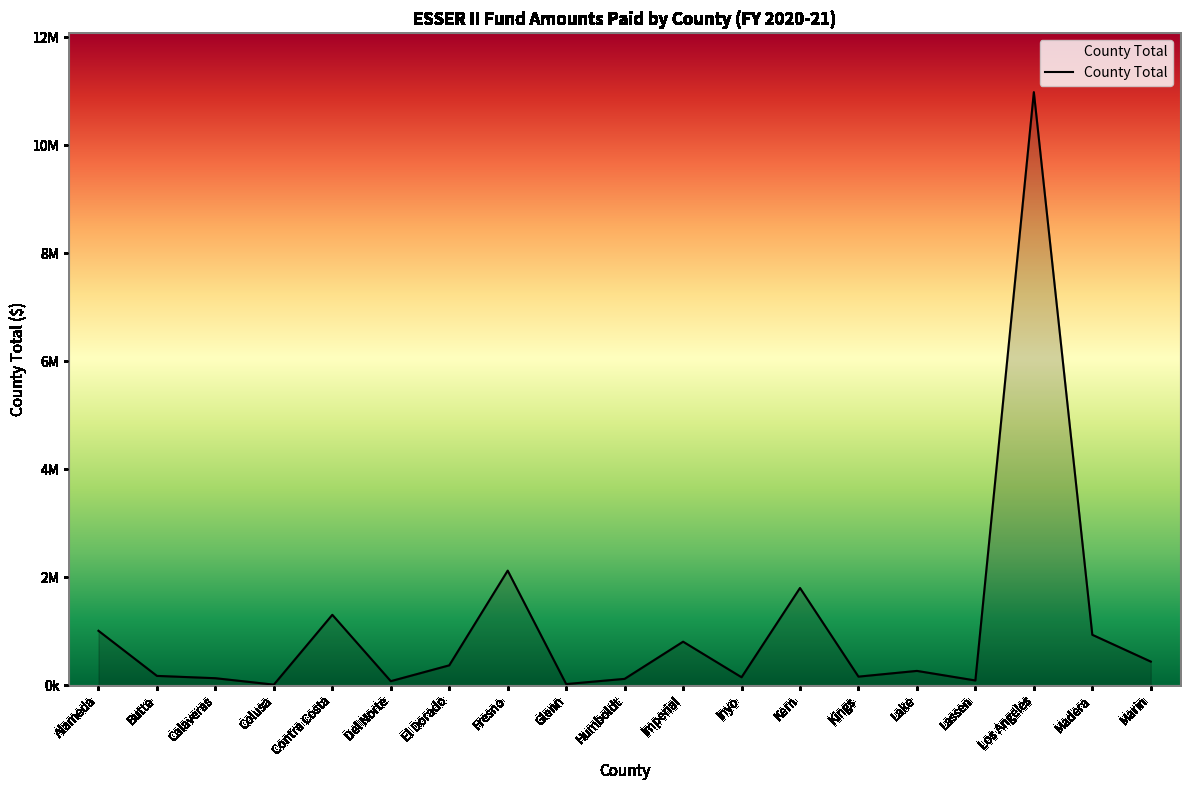

Rank the categories by value from lowest to highest.

Colusa, Glenn, Del Norte, Lassen, Humboldt, Calaveras, Inyo, Kings, Butte, Lake, El Dorado, Marin, Imperial, Madera, Alameda, Contra Costa, Kern, Fresno, Los Angeles